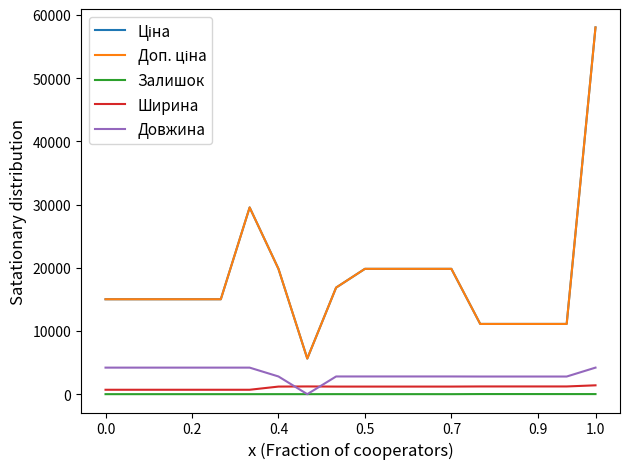

What is the value of the Ширина point at the 3rd from the left?

697.0